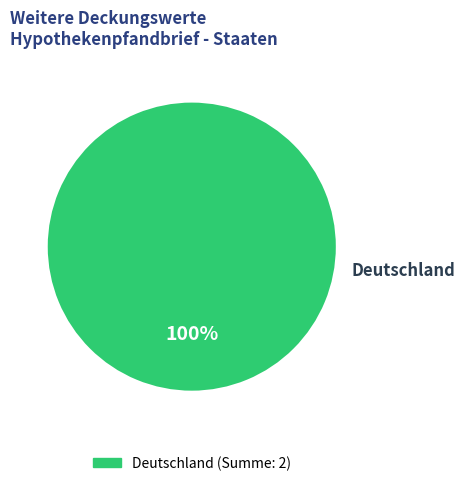

Is there a majority slice in this chart?

Yes